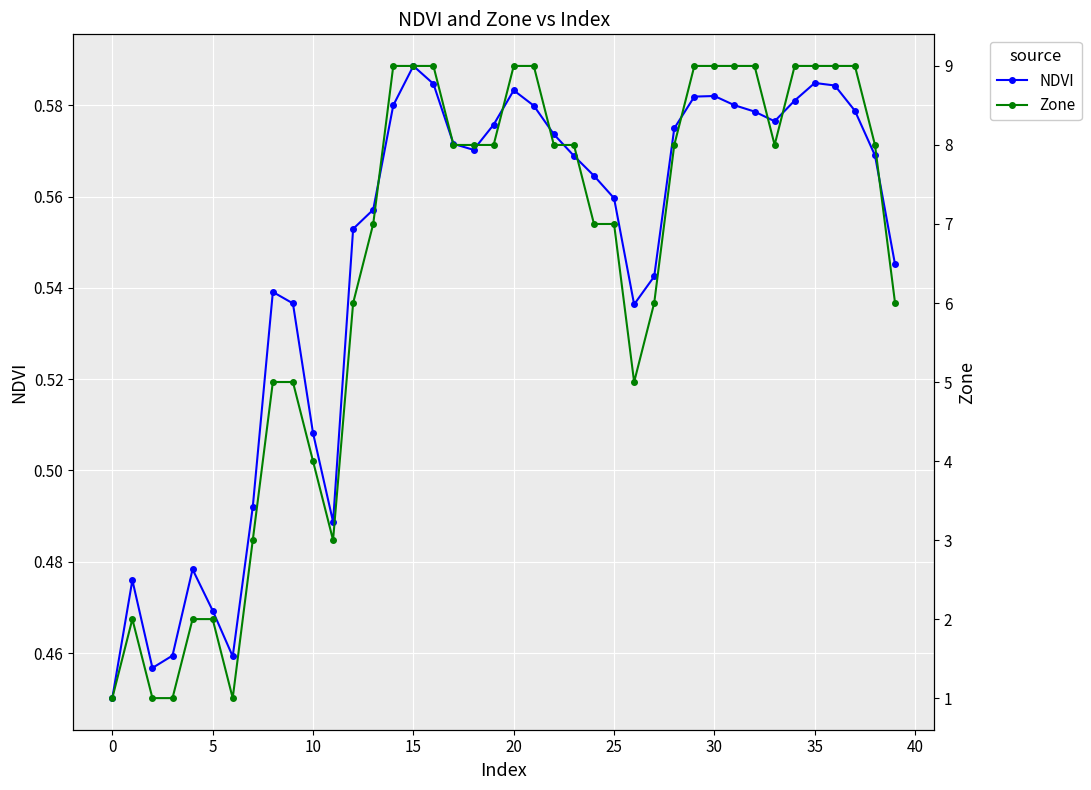

What is the value of the Zone point at the 12th from the left?

3